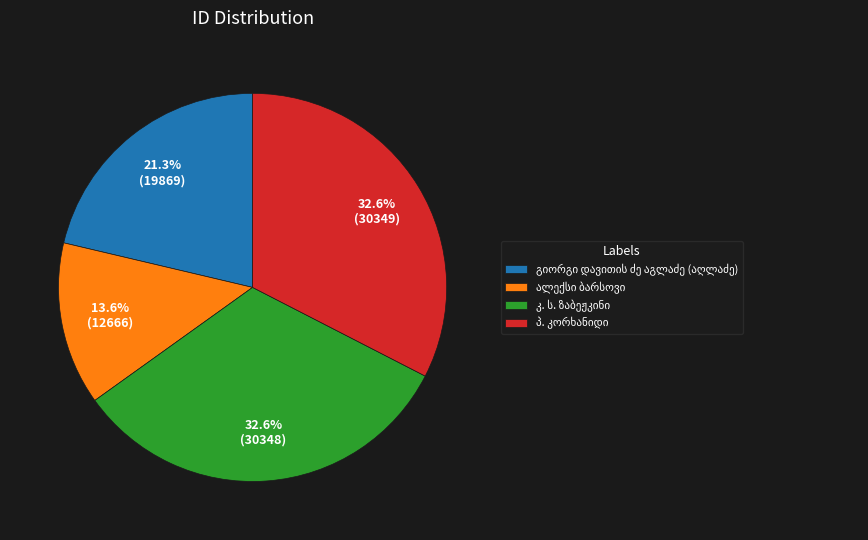

Is there any slice that represents more than half of the pie?

No